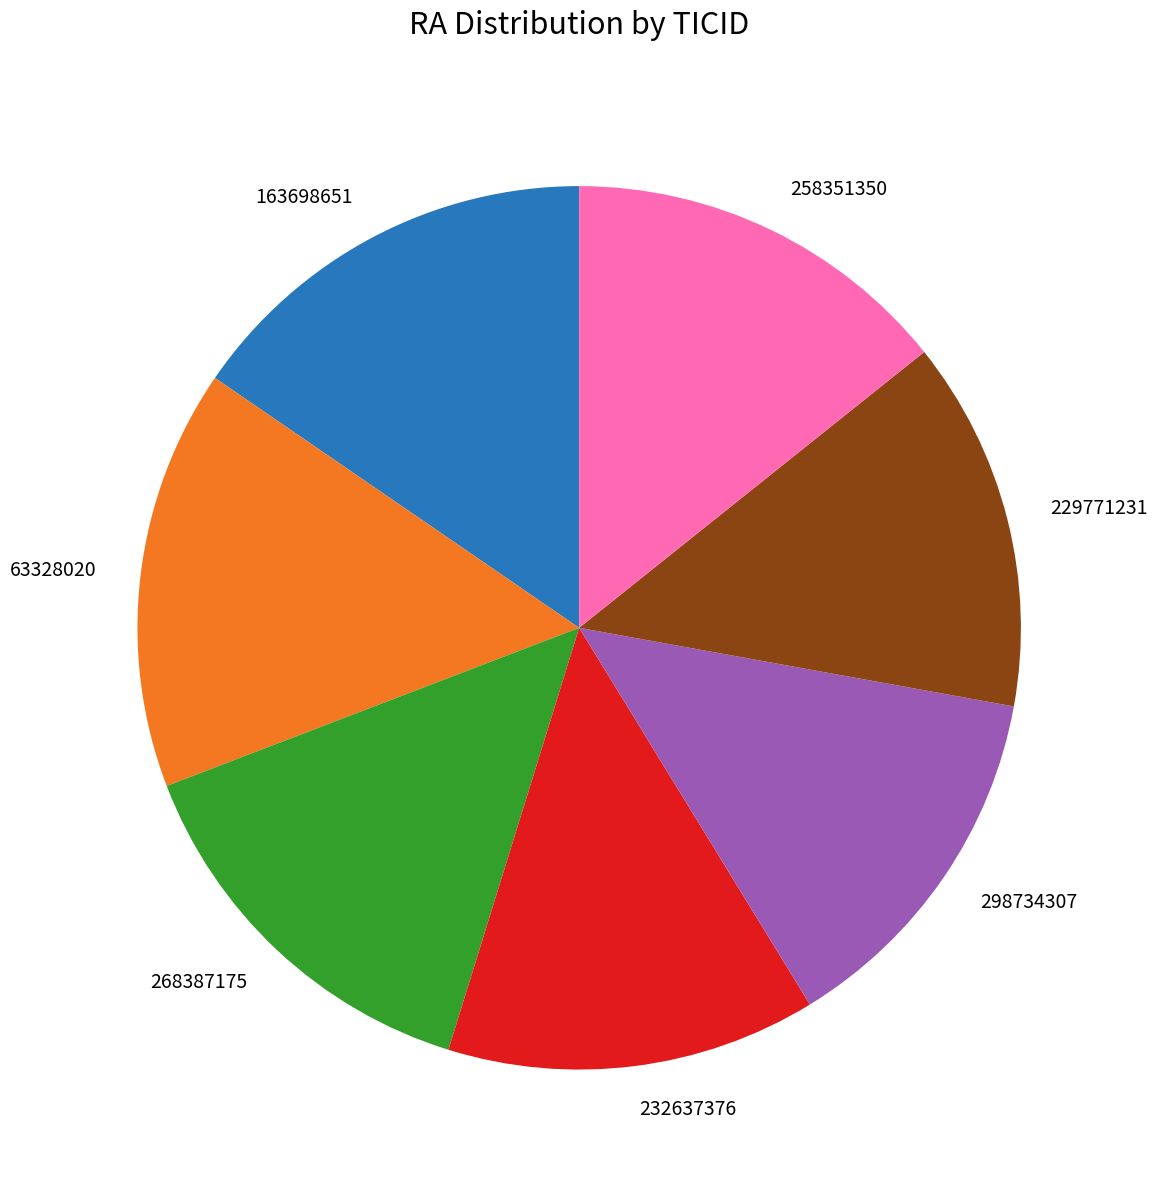

Which has a higher value, 163698651 or 268387175?

163698651